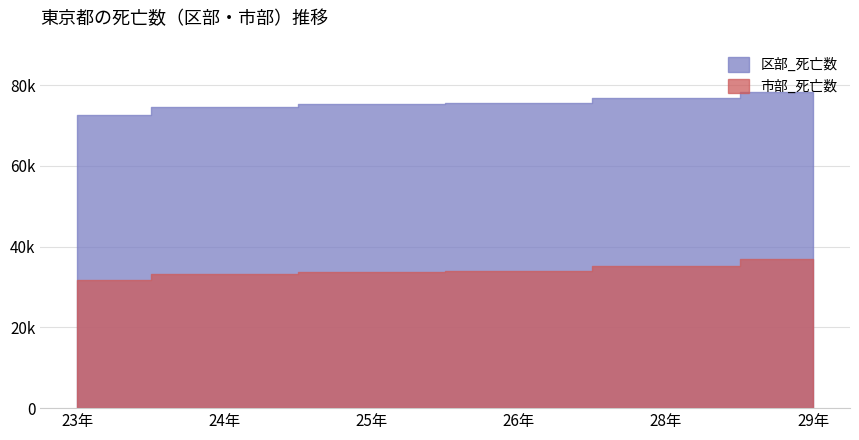

What is the difference between the values at 24年 and 29年?

3621